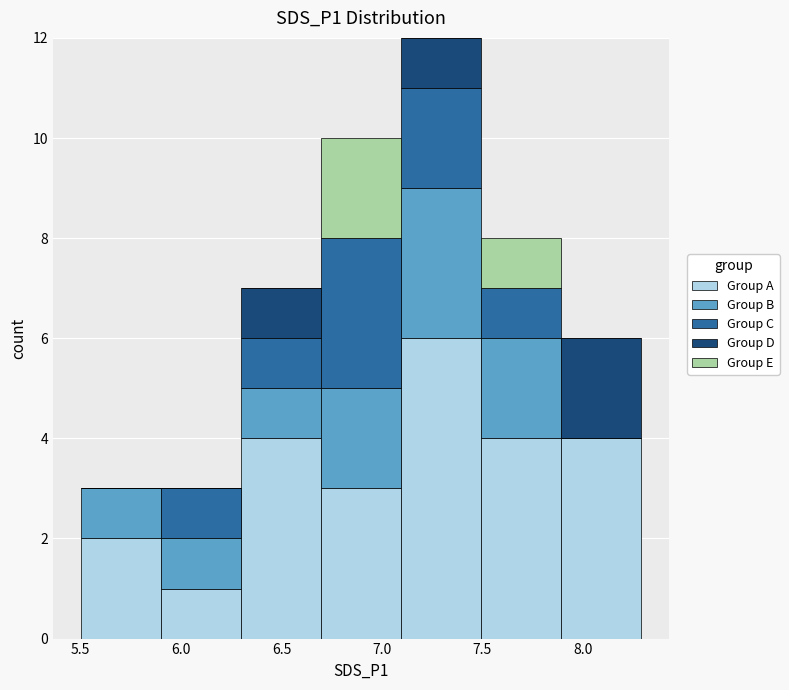

What is the total height of the stacked bar covering 7.5 to 7.9 on the x-axis? Neither the bar edges nor the heights are printed on the chart, so give them approximately, as read against the axes.

8